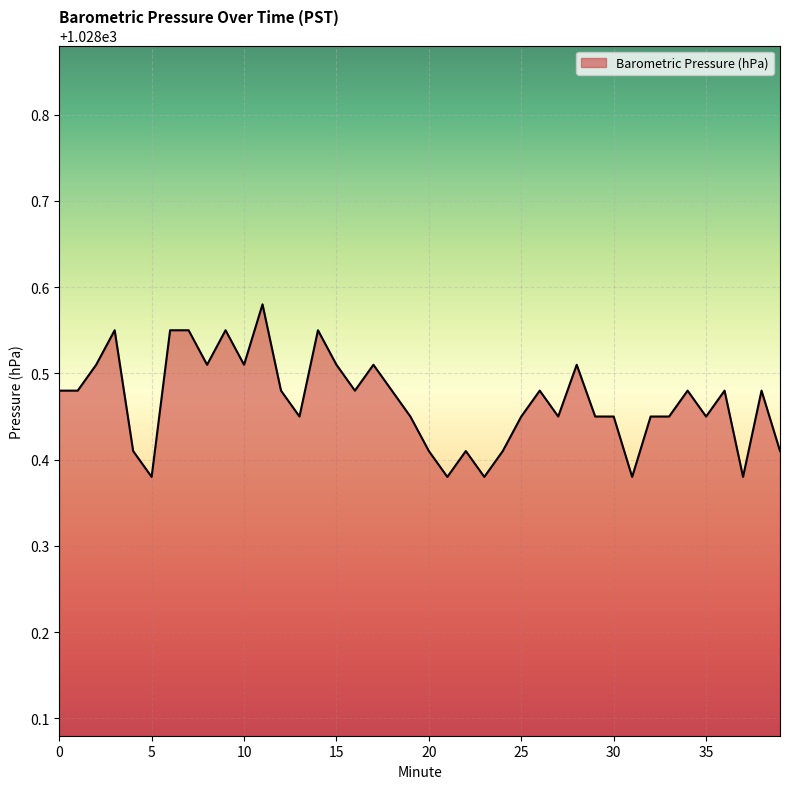

What is the smallest value displayed?

1028.4